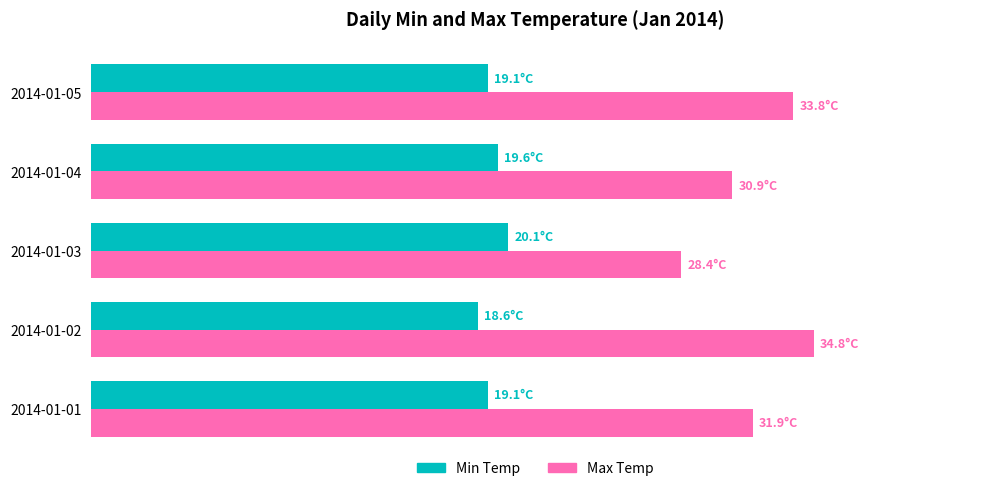

What is the sum of all Min Temp values?

96.5